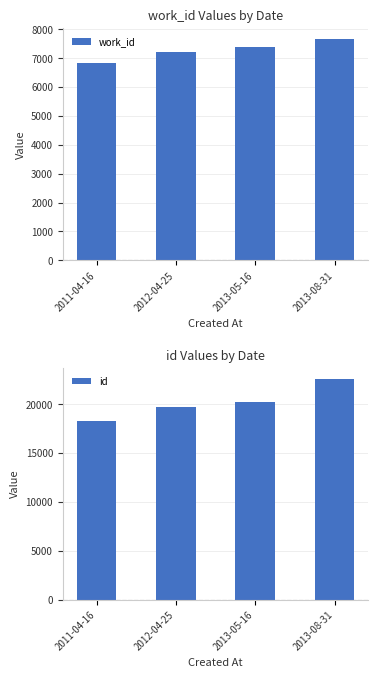

Rank the series by their average value, from highest to lowest.

id, work_id